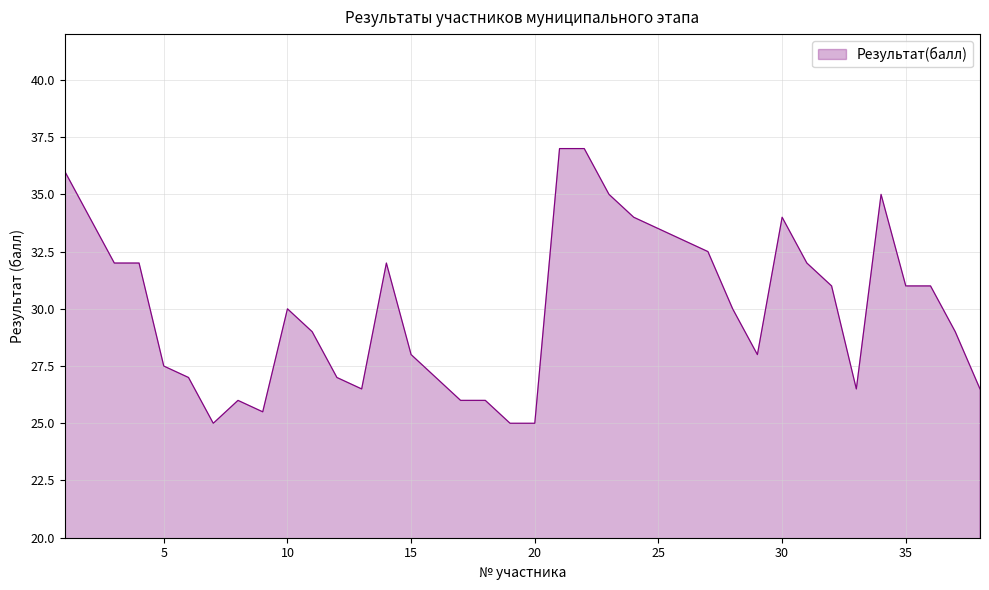

What is the difference between the maximum and minimum values?

12.0